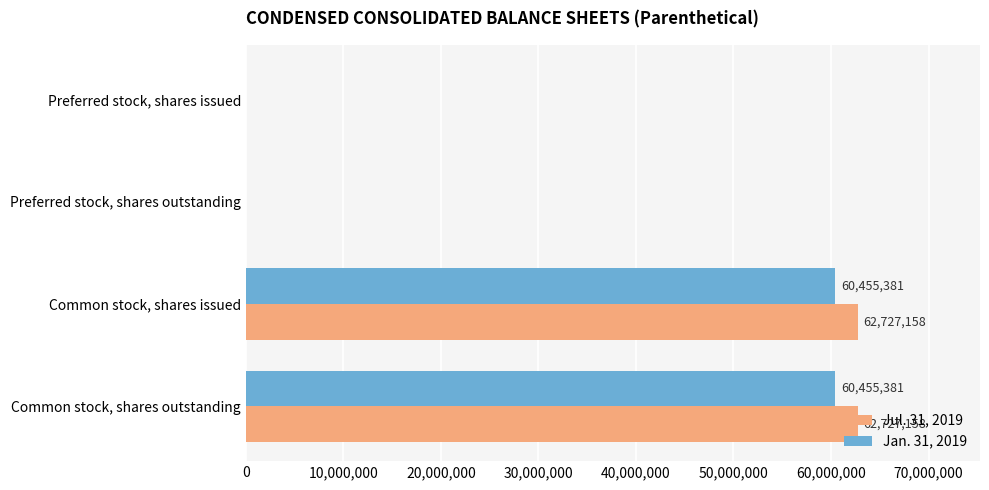

What is the greatest value displayed?

62727158